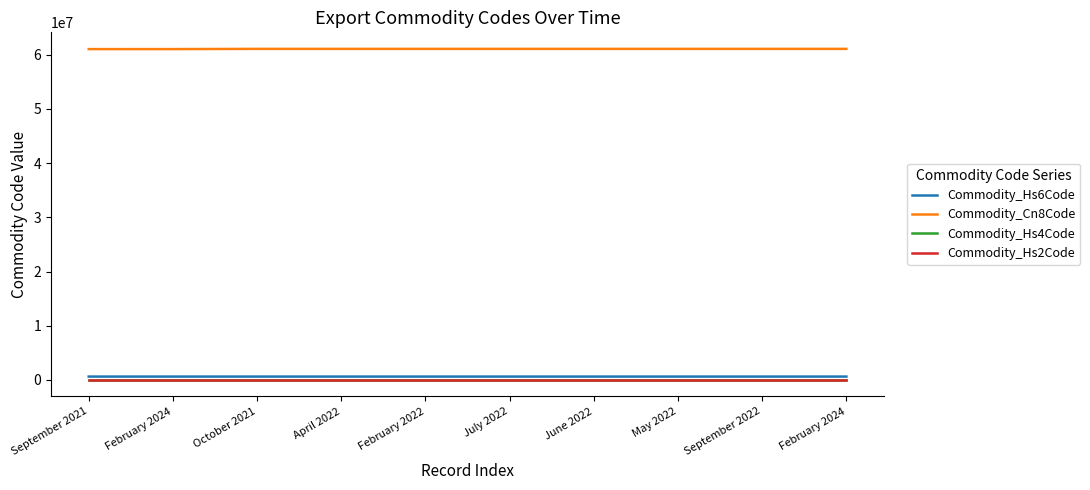

What are all the series names shown in the legend?

Commodity_Hs6Code, Commodity_Cn8Code, Commodity_Hs4Code, Commodity_Hs2Code